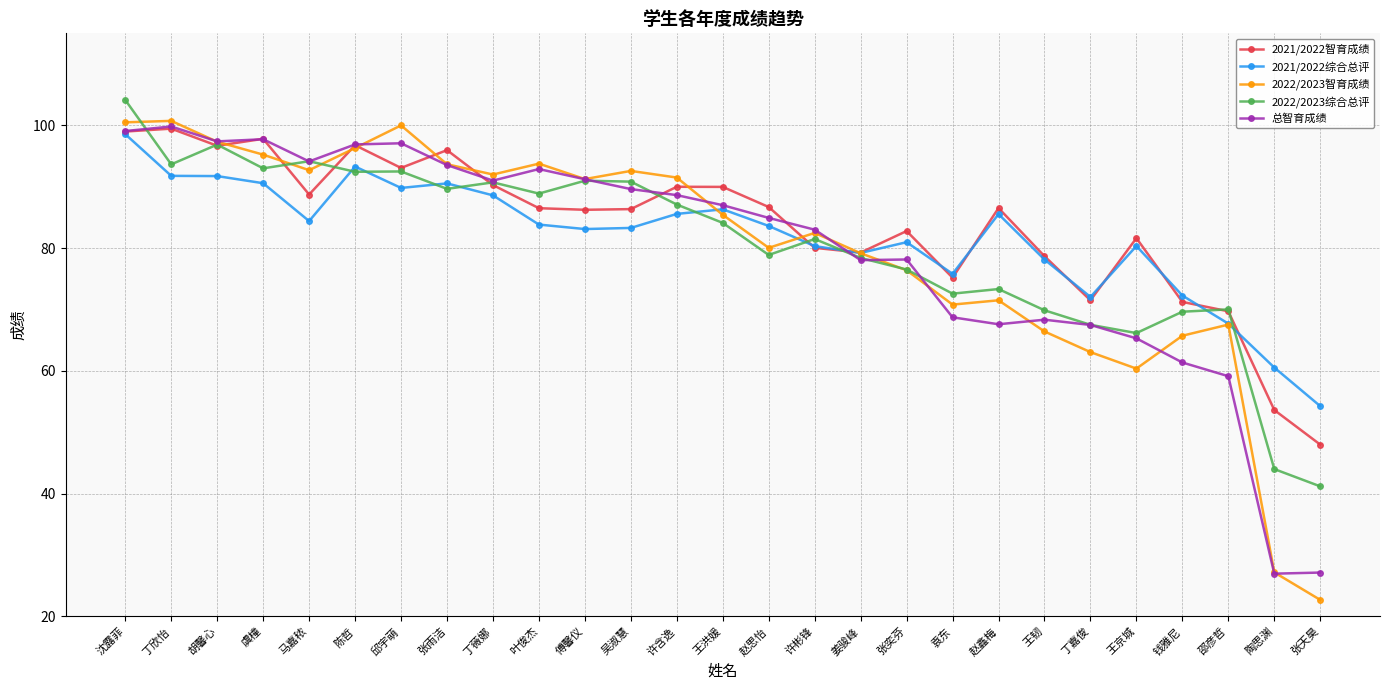

At which label does 总智育成绩 first exceed 86?

沈露菲